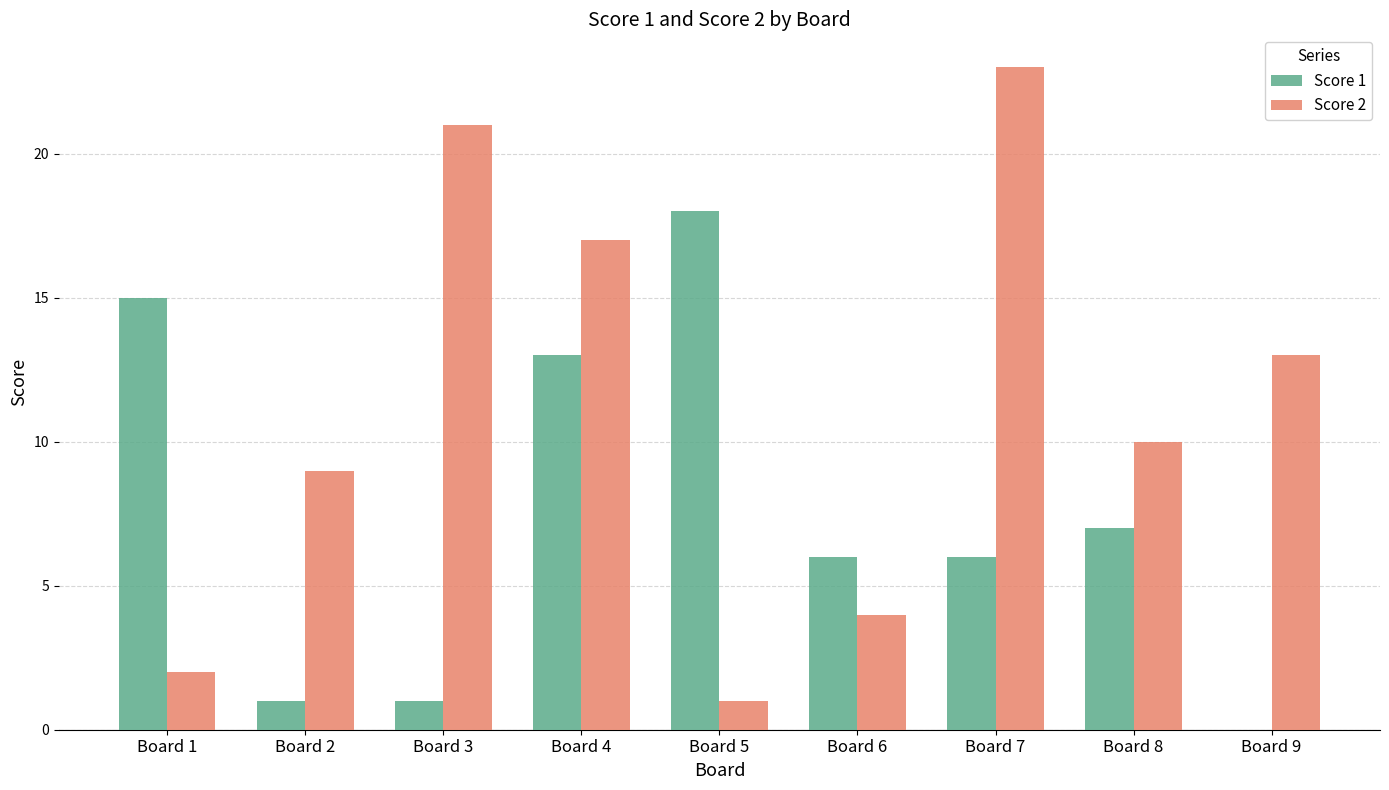

What is the maximum value shown in the chart?

23